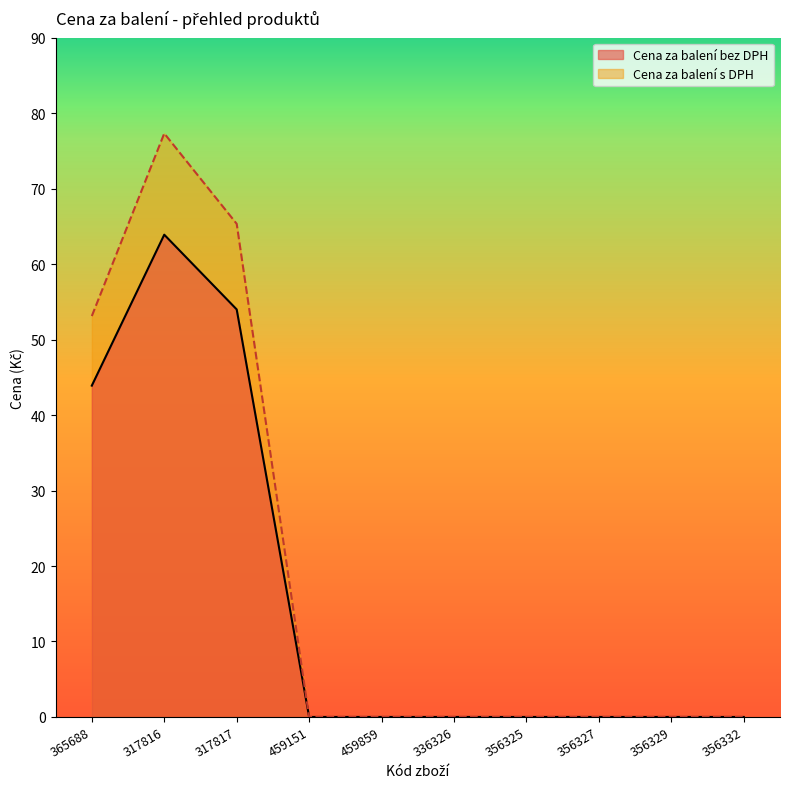

Between 317816 and 317817, which series saw the biggest shift?

Cena za balení s DPH